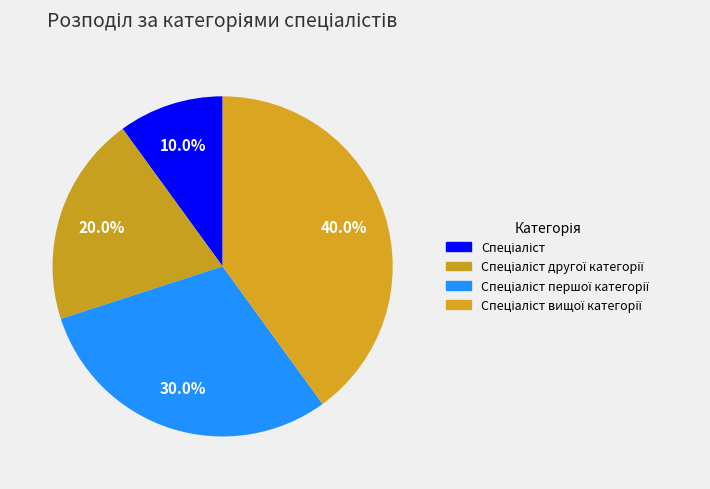

Is it true that Спеціаліст другої категорії is 20% of the pie?

True